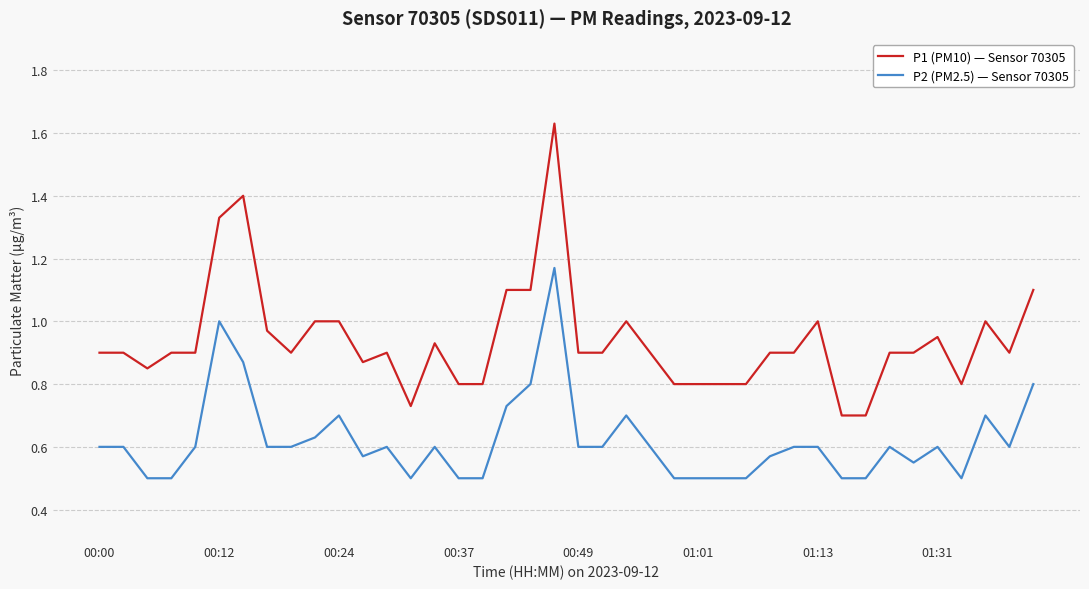

Rank the series by their maximum value, from highest to lowest.

P1 (PM10) — Sensor 70305, P2 (PM2.5) — Sensor 70305